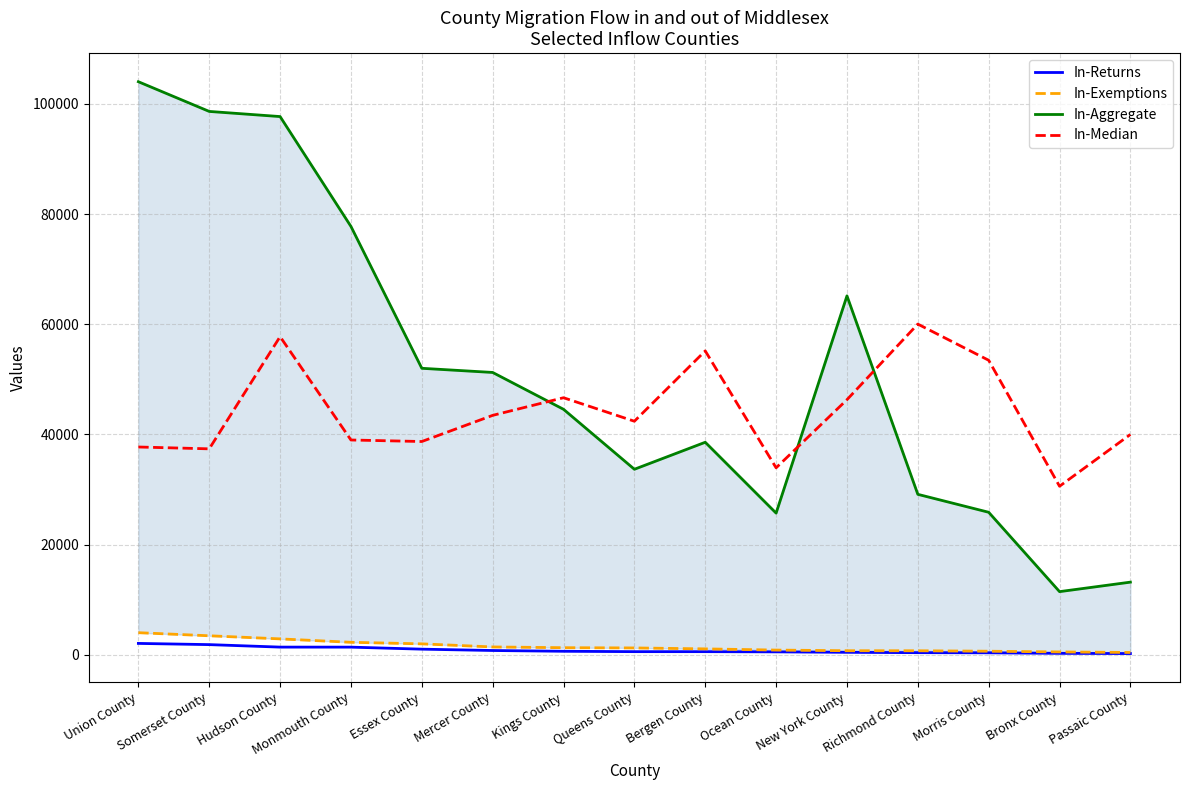

Reading right to left, list all the values displayed in this chart.

In-Returns: 229	266	365	393	453	536	575	576	643	784	1027	1395	1400	1852	2070
In-Exemptions: 430	526	653	735	743	861	1078	1250	1293	1429	1990	2273	2893	3457	4016
In-Aggregate: 13192	11469	25874	29131	65154	25722	38582	33680	44563	51253	52008	77754	97700	98632	104024
In-Median: 39999	30599	53463	60030	46309	33943	55164	42399	46666	43465	38717	38994	57754	37388	37722